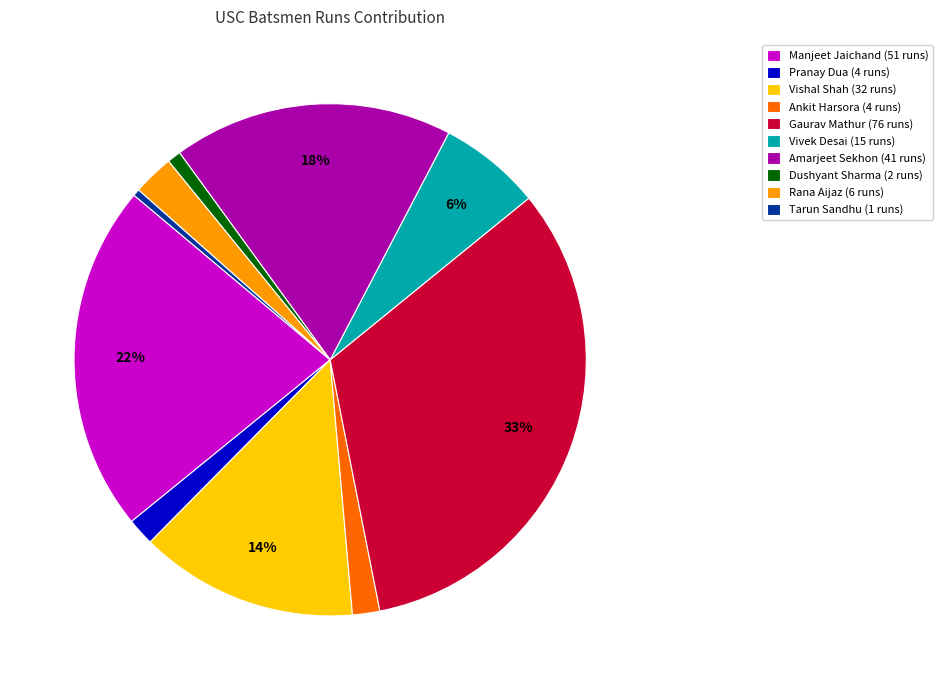

To the nearest percent, what is the average slice percentage?

10%